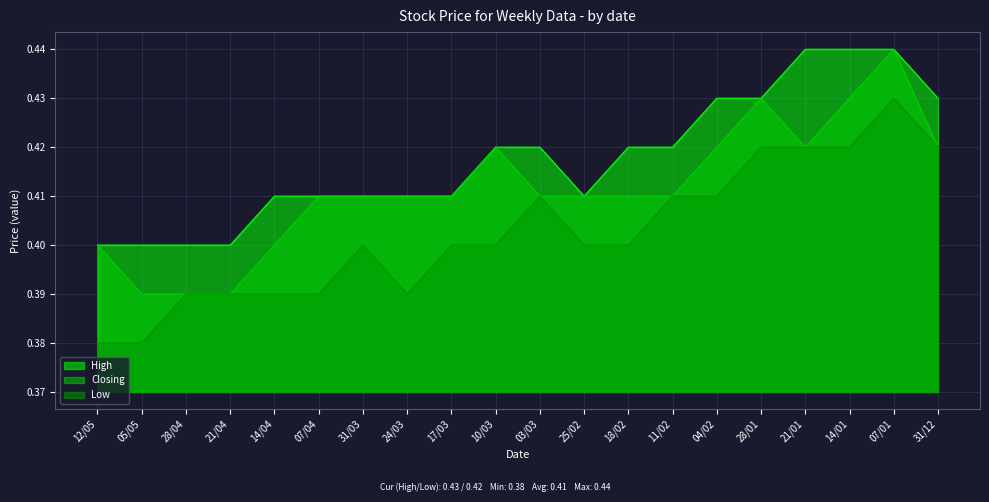

List the labels in order of High value, largest first.

21/01, 14/01, 07/01, 04/02, 28/01, 31/12, 10/03, 03/03, 18/02, 11/02, 14/04, 07/04, 31/03, 24/03, 17/03, 25/02, 12/05, 05/05, 28/04, 21/04